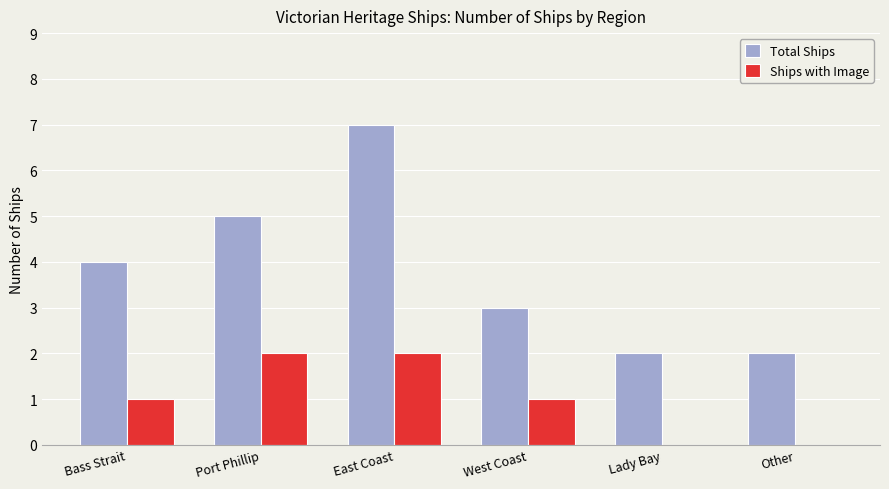

Is the value of Ships with Image at Port Phillip greater than the value of Total Ships at East Coast?

No